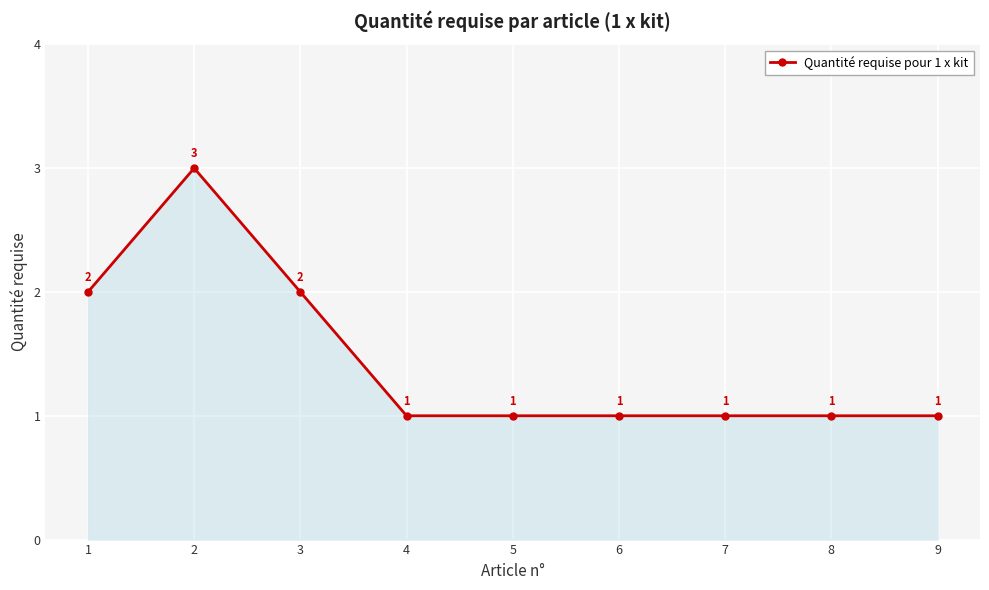

Is it true that the value at 5 is 0?

False